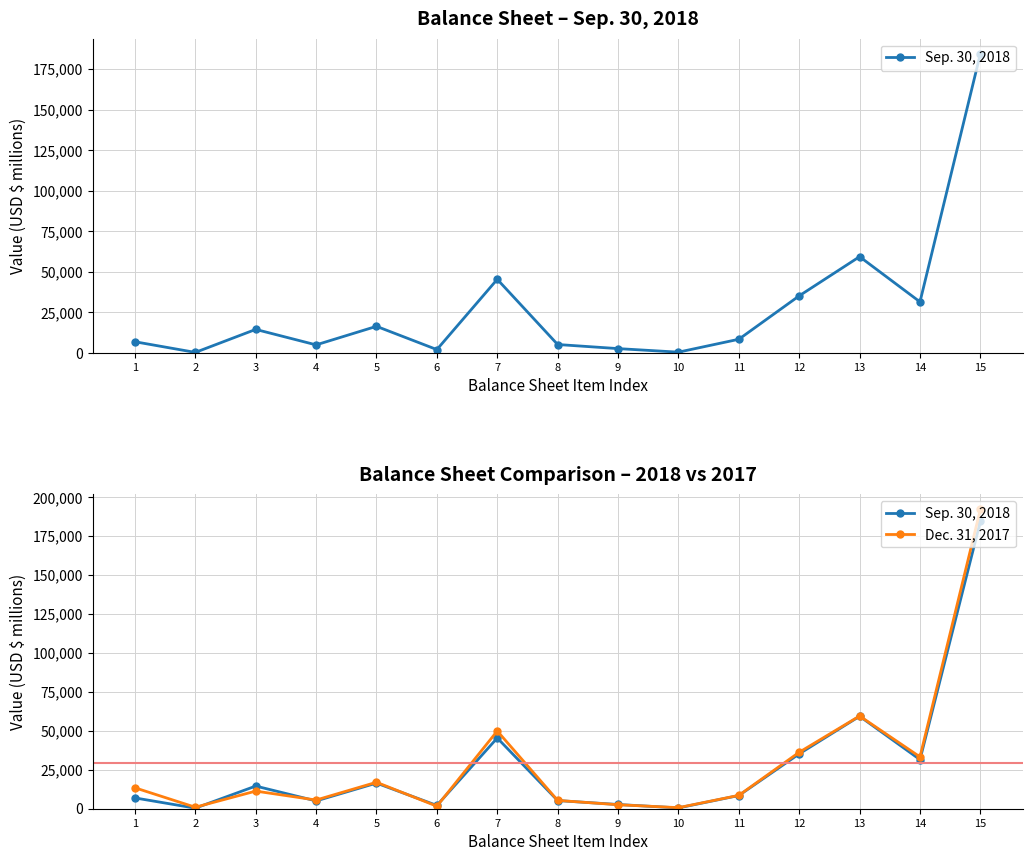

Is it true that Dec. 31, 2017 equals 2169 at 4?

False